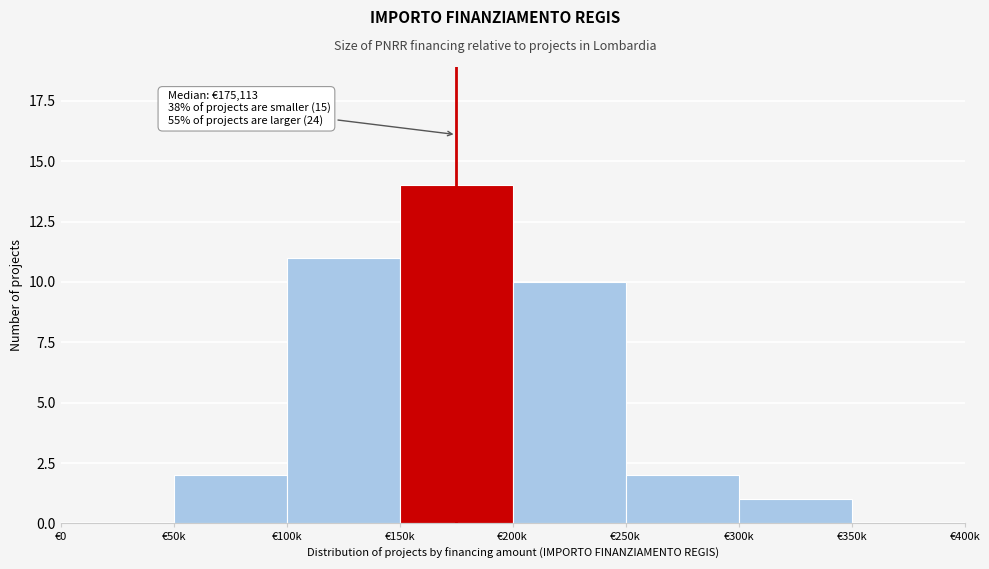

Reading left to right, extract all data points from this chart.

€0=0	€50k=2	€100k=11	€150k=14	€200k=10	€250k=2	€300k=1	€350k=0